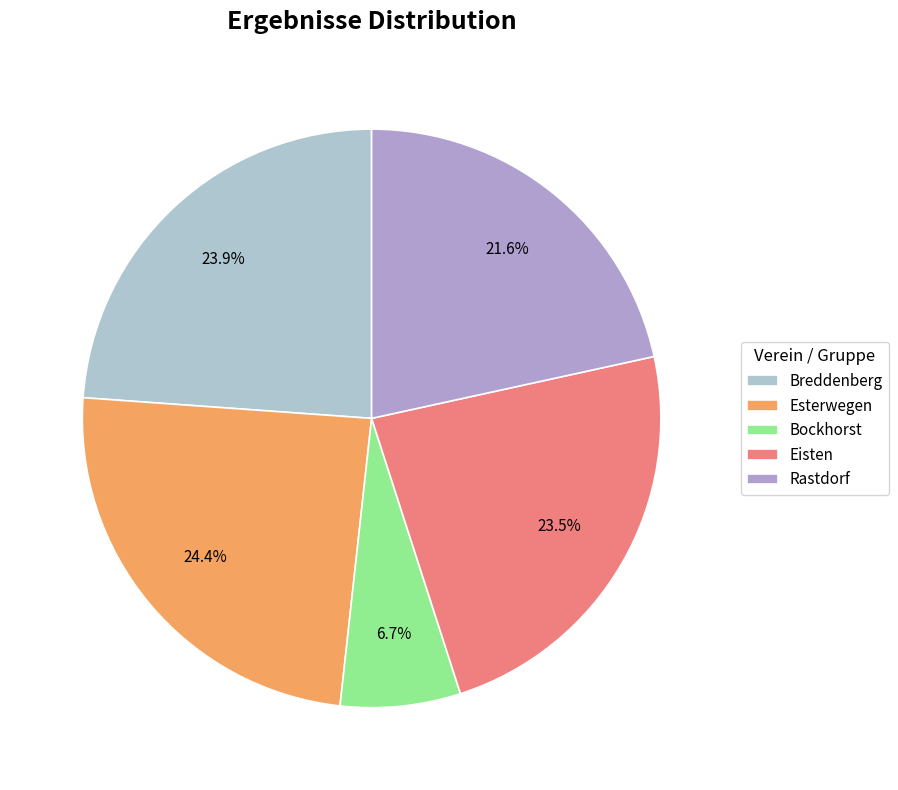

How many slices are in this pie chart?

5